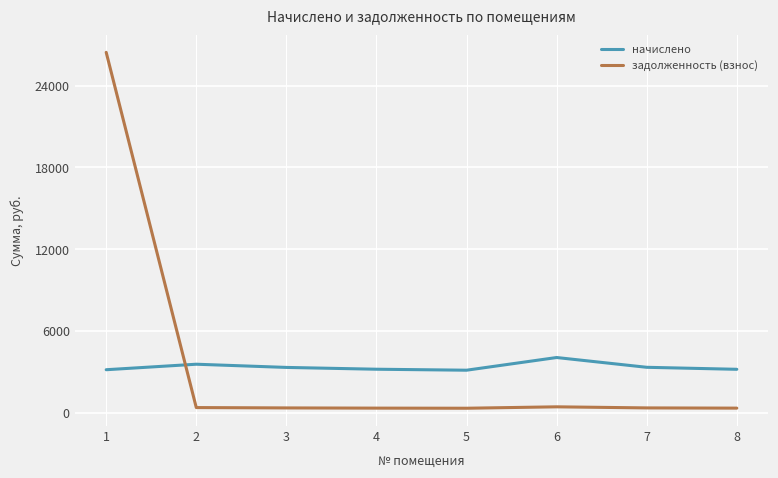

Where is the first local maximum for начислено?

2